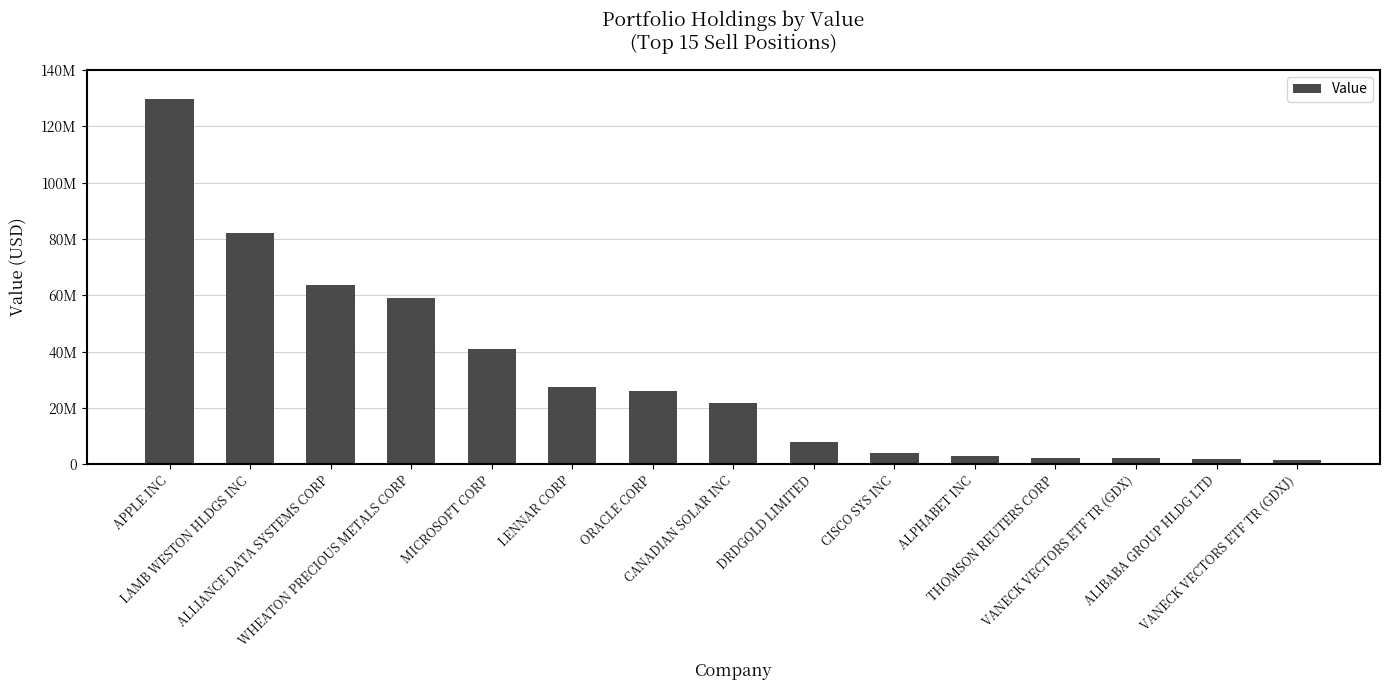

The value at ALPHABET INC is 1518602. True or false?

False